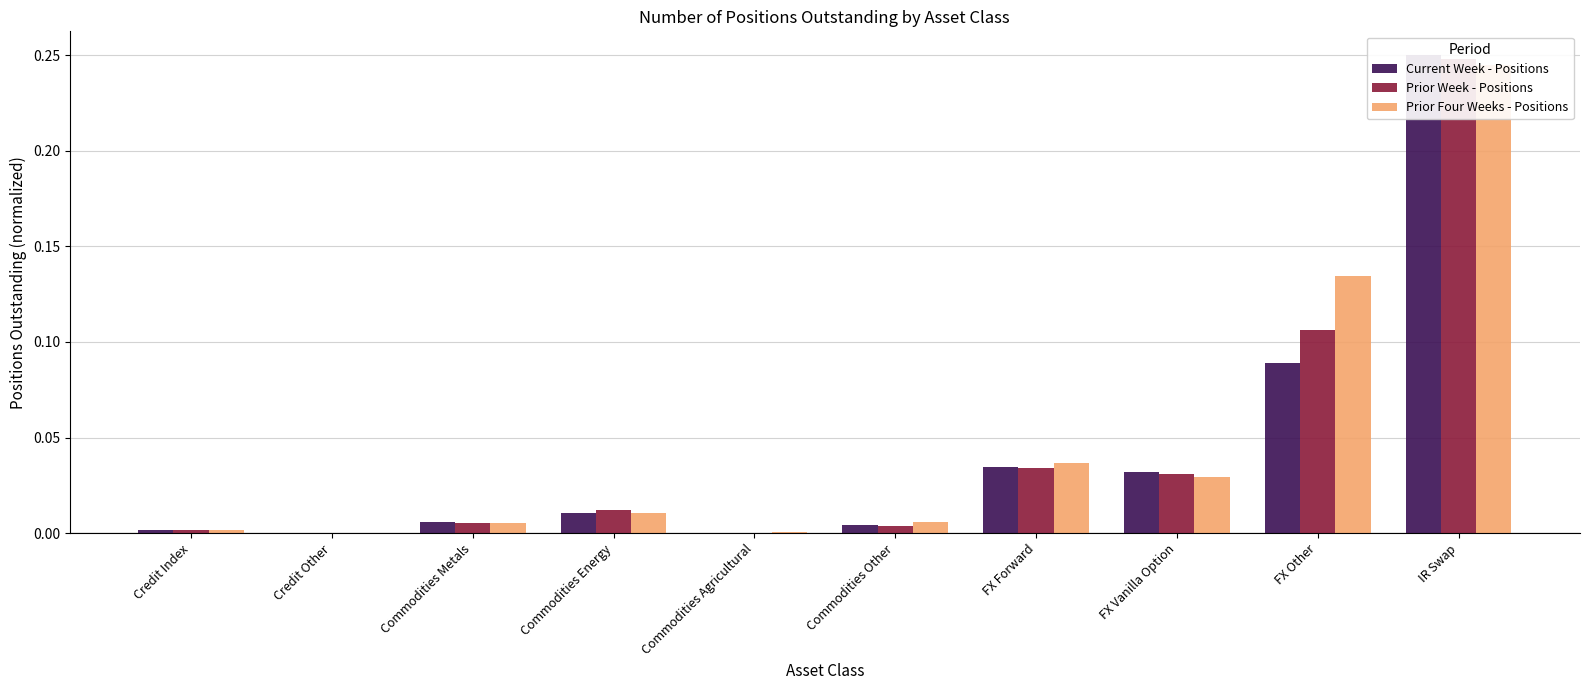

What is the maximum value shown in the chart?

0.2